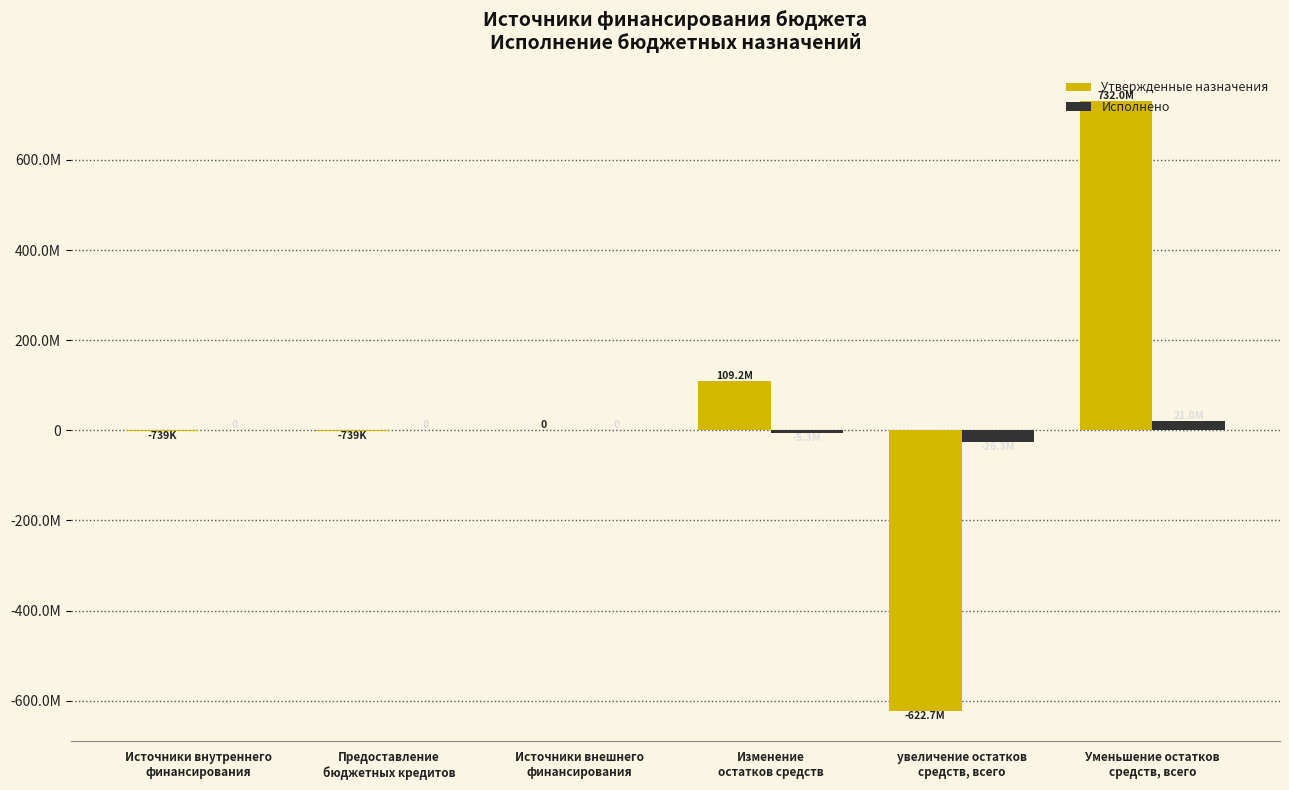

Does the chart contain stacked bars?

No